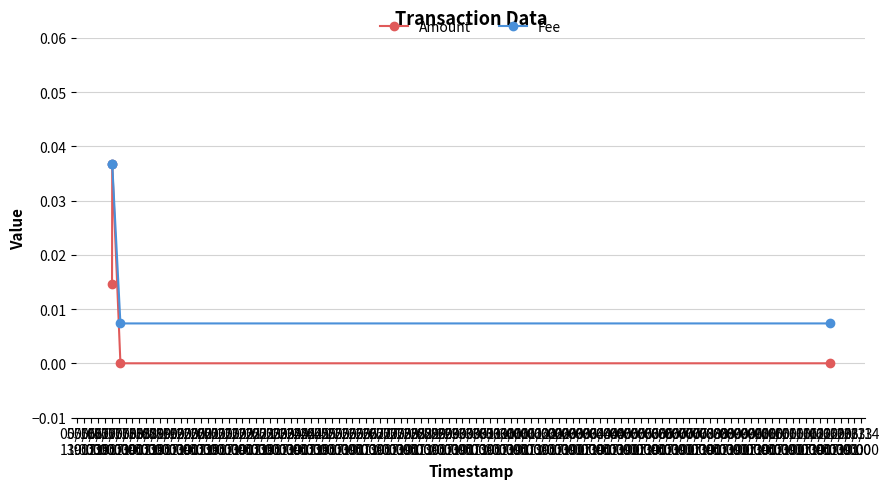

How many interior local peaks does the Amount series have?

1